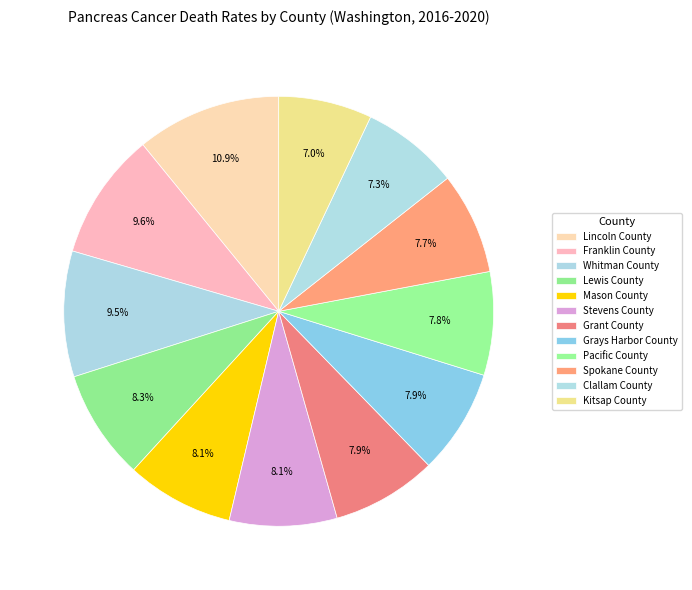

The Grays Harbor County slice represents 8% of the pie. True or false?

True